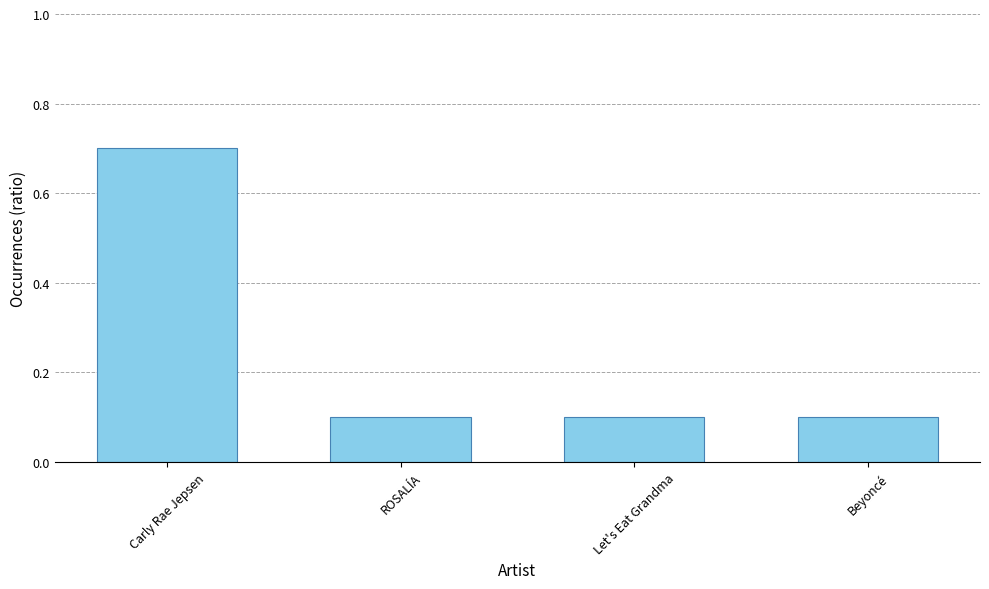

How many values are between 0 and 1?

4